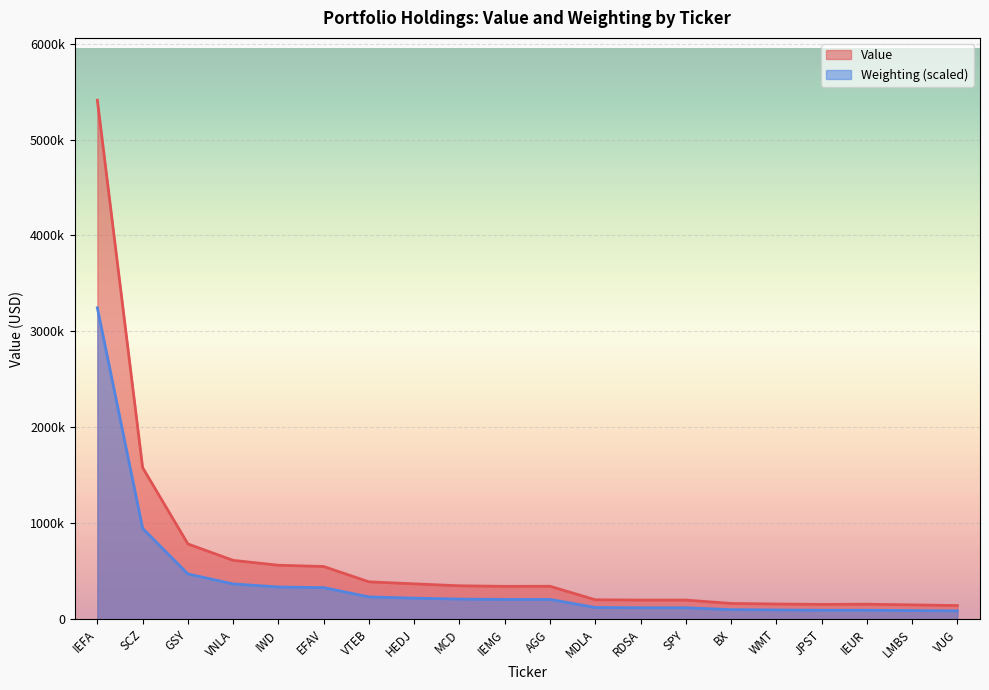

Read the Value value at EFAV.

550000.0